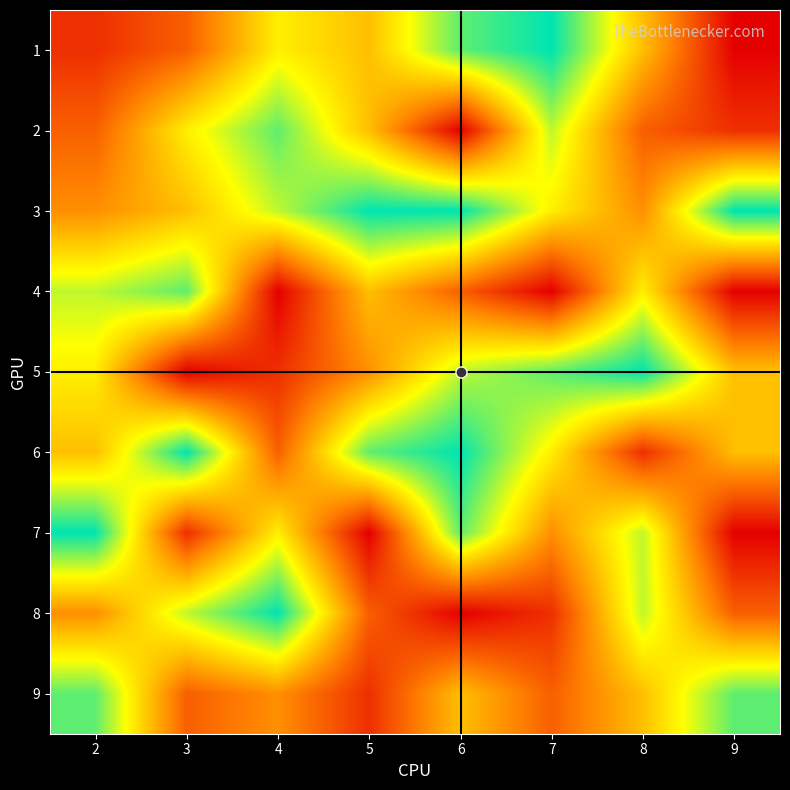

Reading left to right, what are all the values shown in this chart?

1: 2=2	3=3	4=6	5=5	6=8	7=9	8=5	9=1
2: 2=3	3=6	4=8	5=5	6=1	7=7	8=3	9=2
3: 2=4	3=5	4=7	5=9	6=9	7=6	8=4	9=9
4: 2=7	3=8	4=1	5=5	6=3	7=1	8=6	9=1
5: 2=6	3=1	4=2	5=4	6=7	7=8	8=9	9=5
6: 2=5	3=9	4=3	5=8	6=9	7=6	8=2	9=5
7: 2=9	3=2	4=6	5=1	6=8	7=4	8=7	9=1
8: 2=4	3=7	4=9	5=3	6=1	7=2	8=7	9=3
9: 2=8	3=3	4=4	5=2	6=5	7=3	8=5	9=8